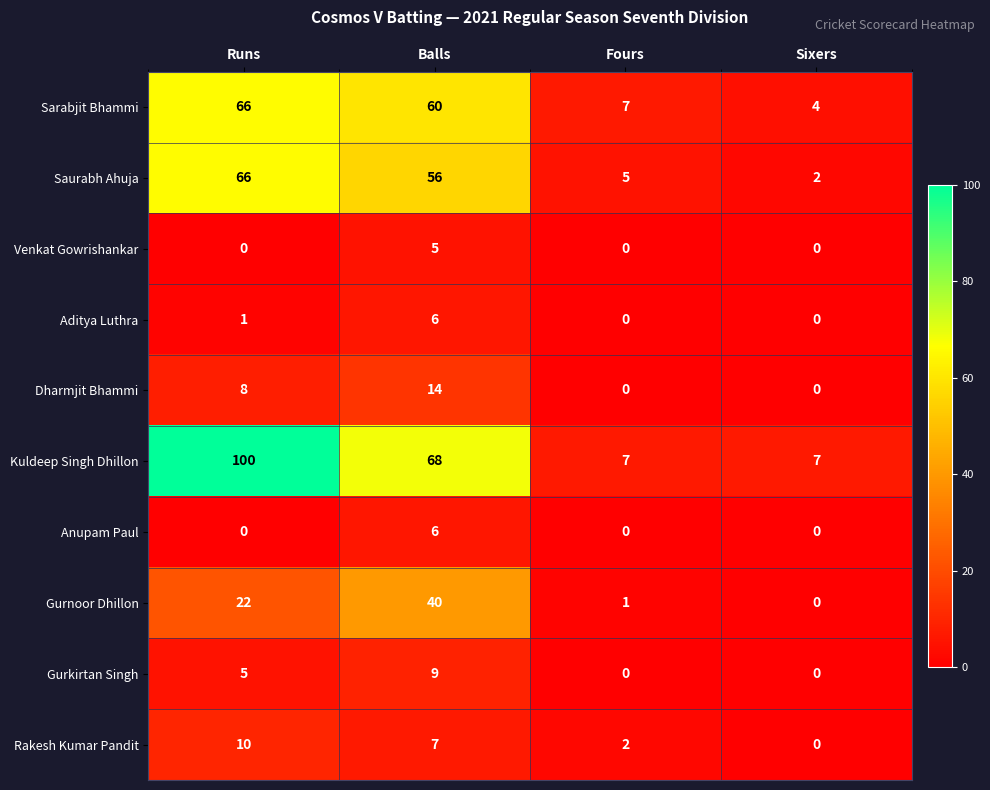

Which series has the largest total across all categories?

Kuldeep Singh Dhillon